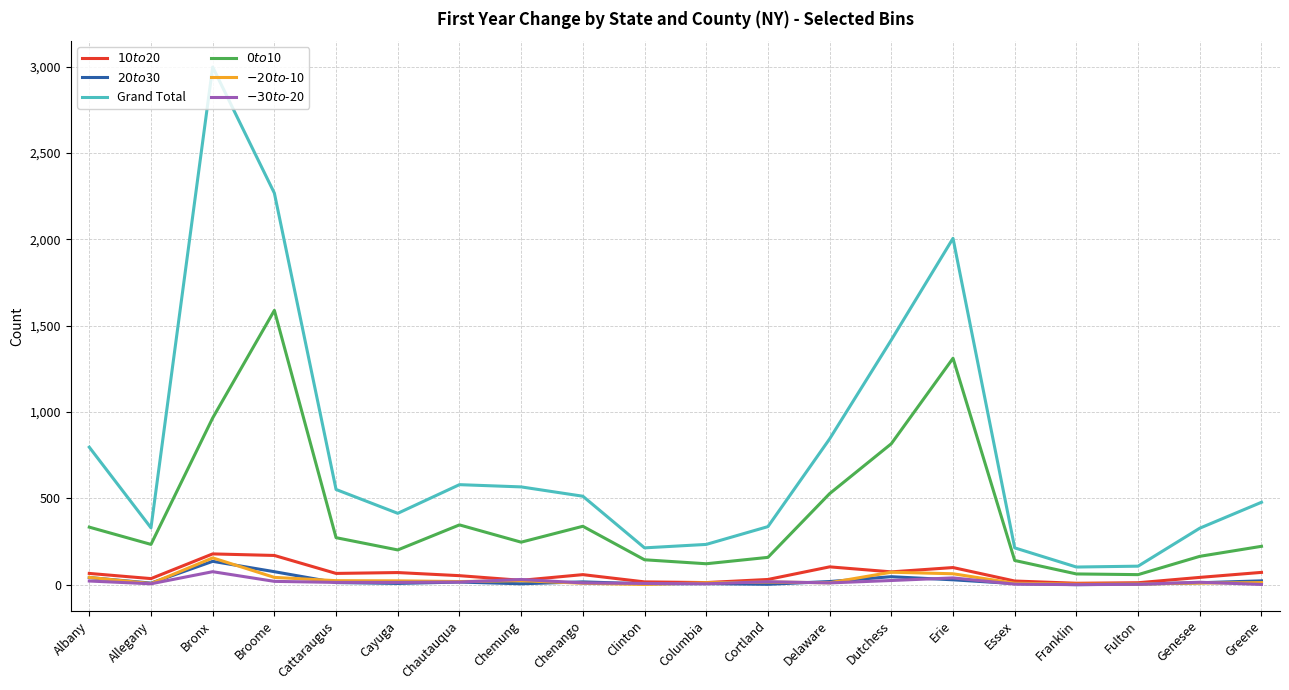

Which series has the largest total across all categories?

Grand Total